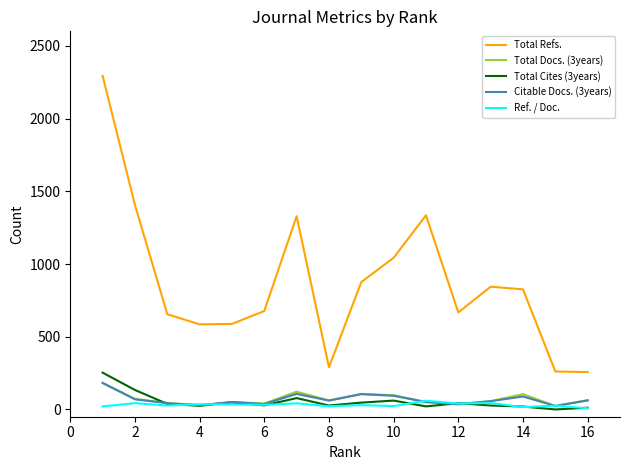

How many lines are shown in the chart?

5